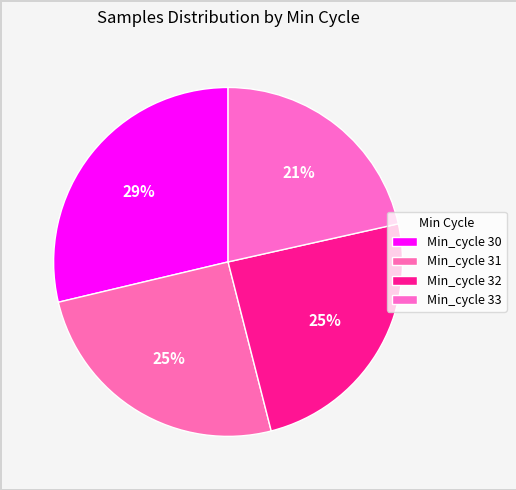

How many segments does this pie chart have?

4